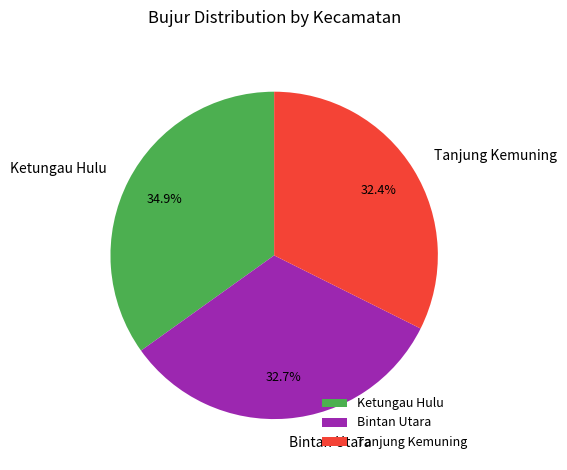

Combined, do Tanjung Kemuning and Ketungau Hulu account for over 50%?

Yes